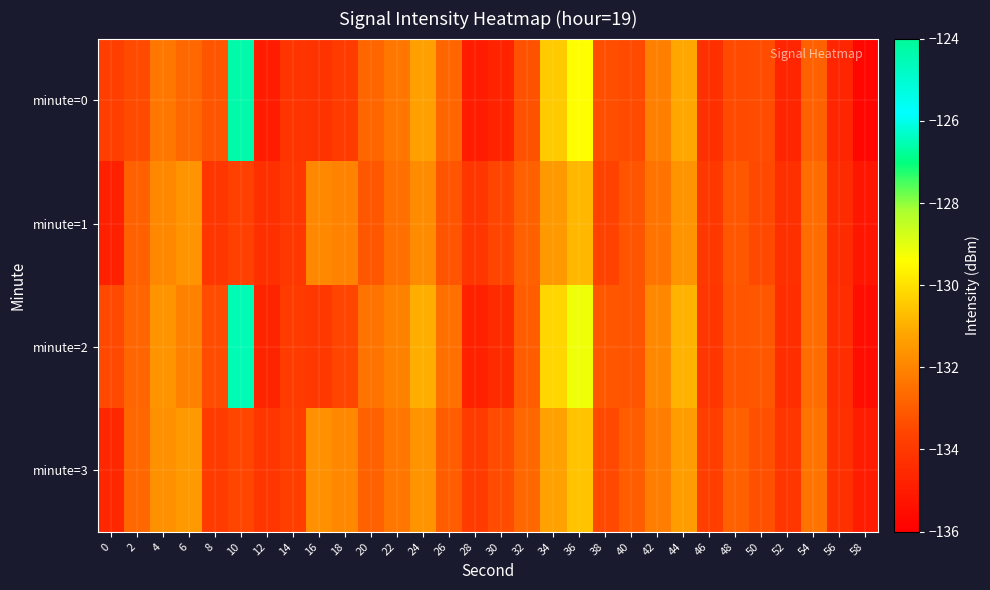

What is the difference between the highest and lowest values at 16?

2.5